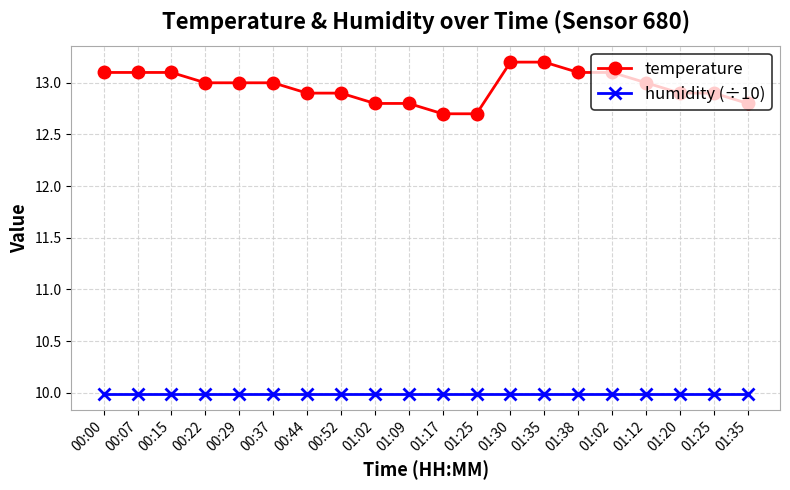

What is the highest value of the temperature series?

13.2